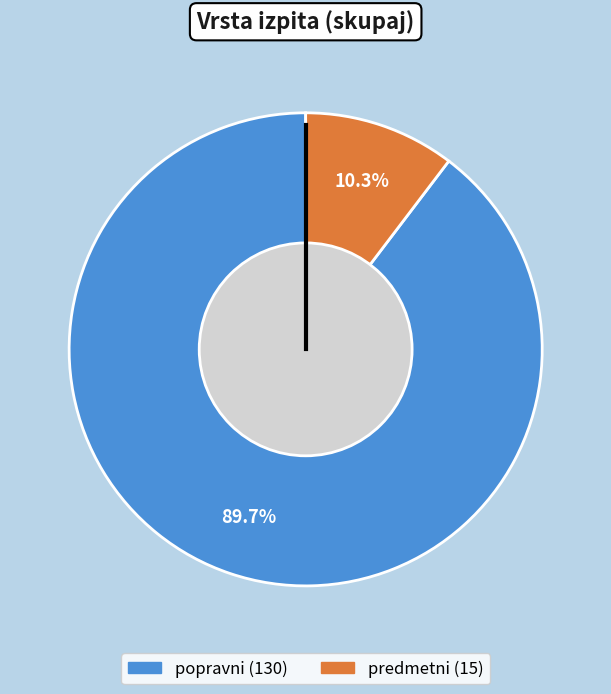

To the nearest percent, what portion does popravni represent?

90%